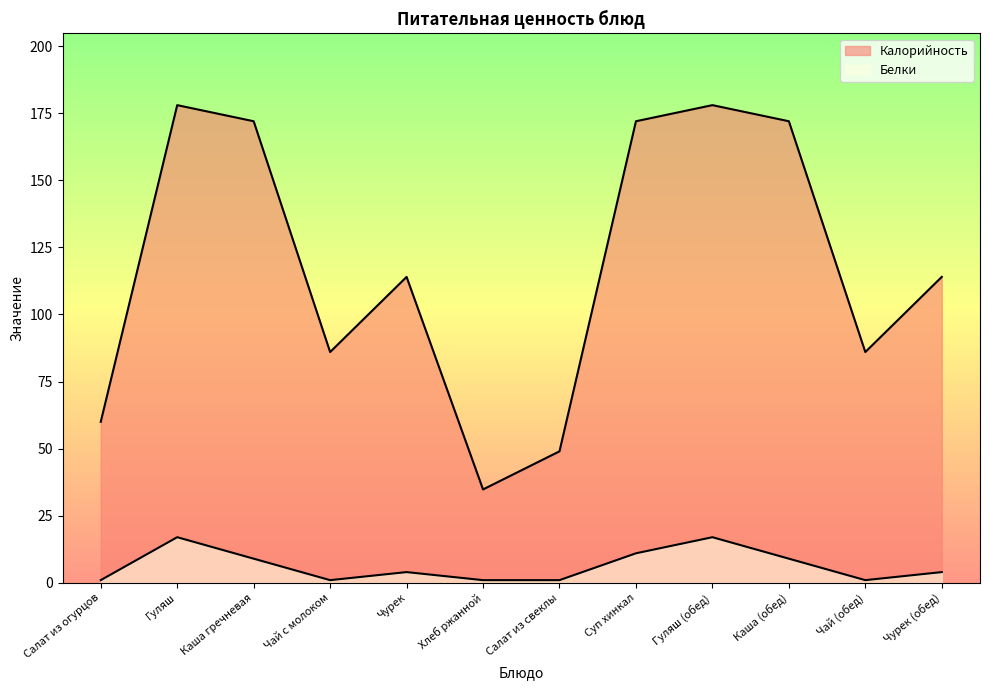

What is the value of the Калорийность point at the 11th from the left?

86.0